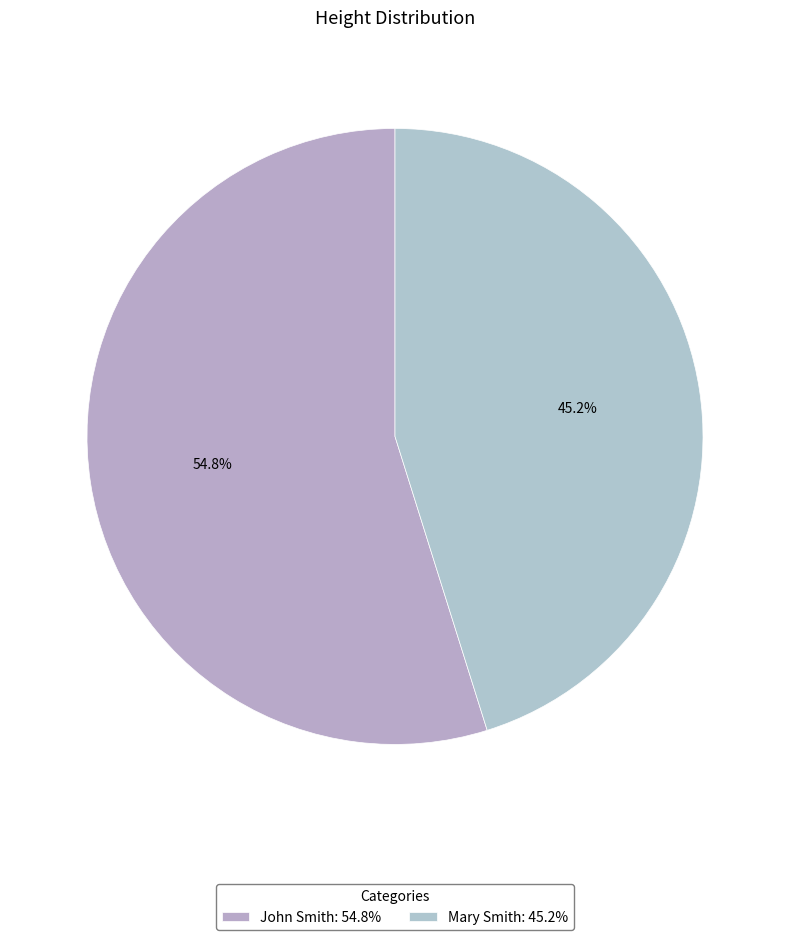

The John Smith slice represents 55% of the pie. True or false?

True